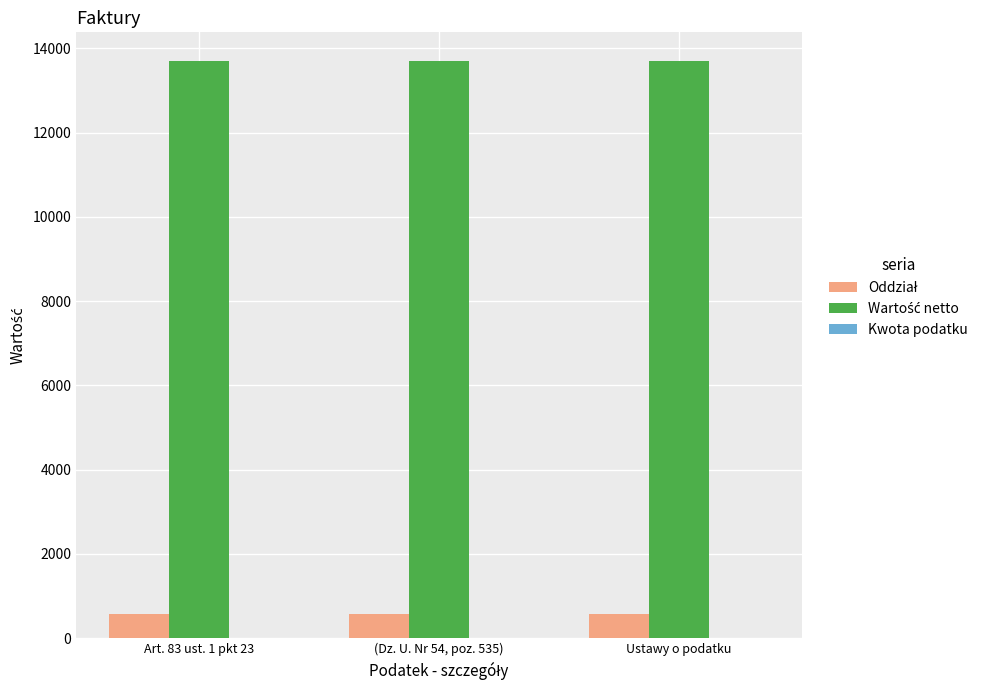

What is the difference between the highest and lowest values at (Dz. U. Nr 54, poz. 535)?

13125.2